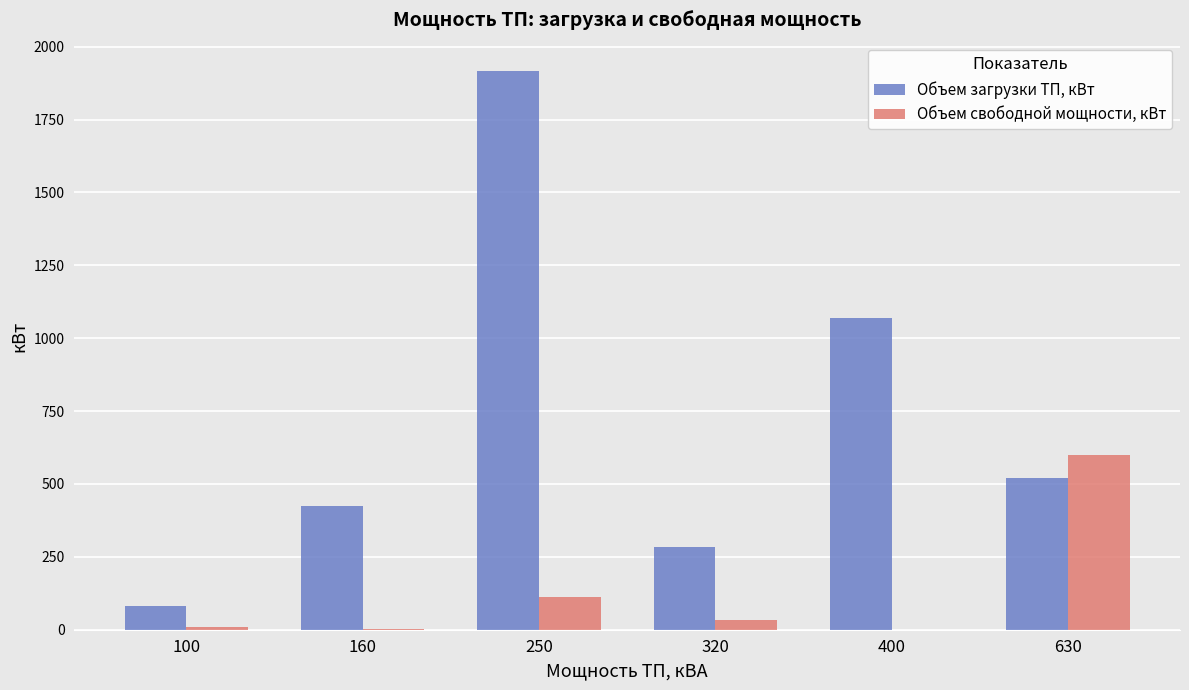

The Объем свободной мощности, кВт series shows 1.5 at 160. True or false?

True